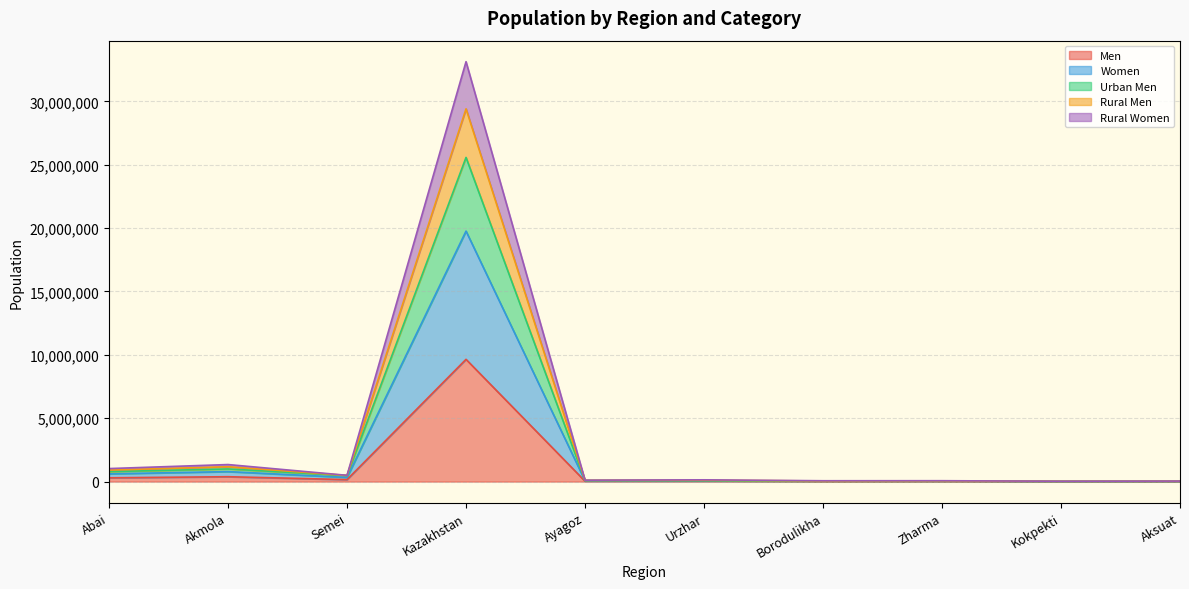

What position from the left is Abai?

1